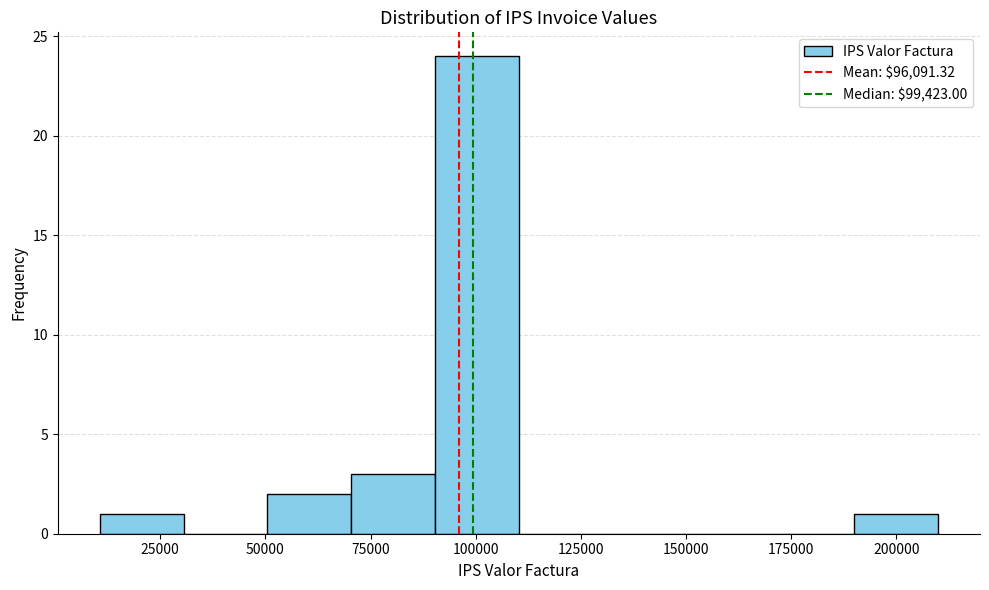

Read against the x-axis, roughly where is the centre of the tallest bar?

100000